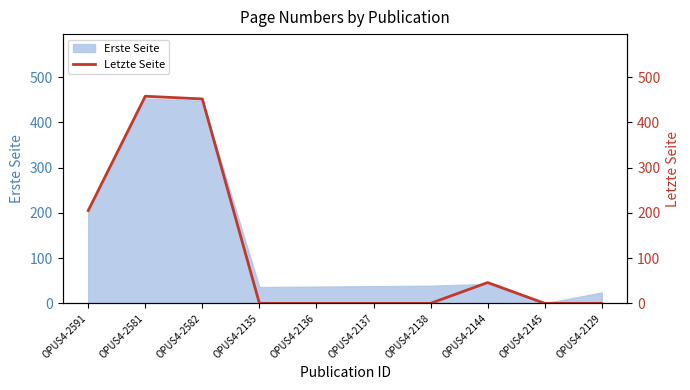

At which category does the data reach its first local peak?

OPUS4-2581